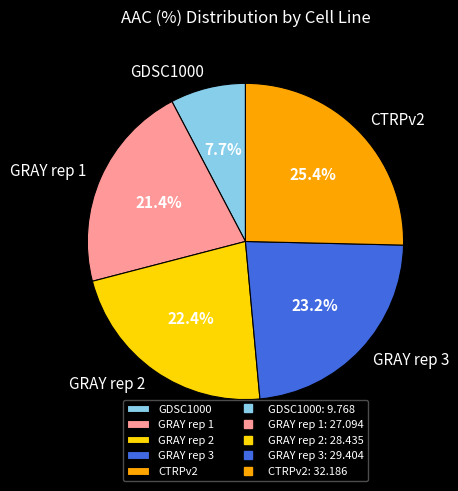

Which category has the smallest portion of the pie?

GDSC1000